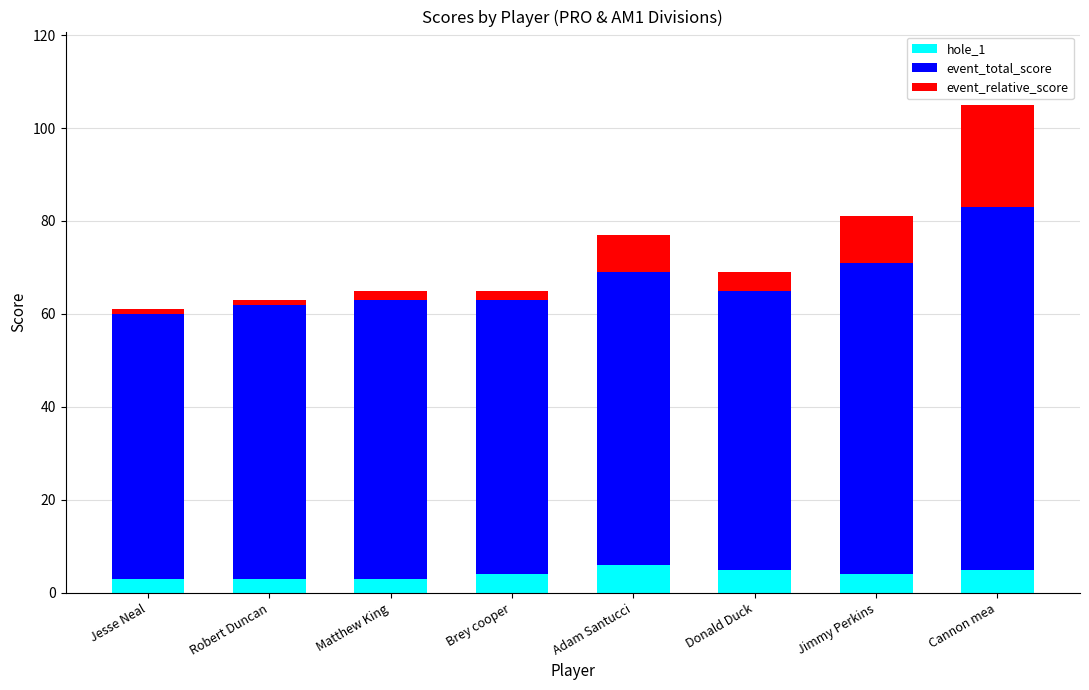

At which category is the sum across all series the highest?

Cannon mea